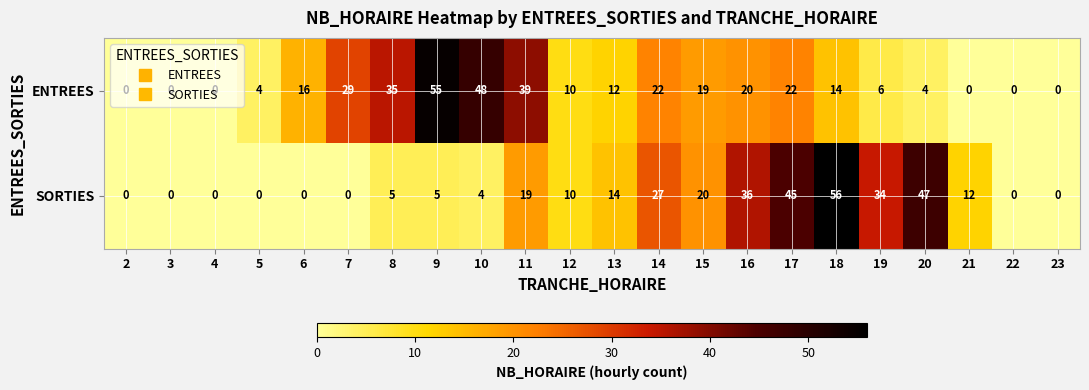

Where does the ENTREES series first go above 14?

6